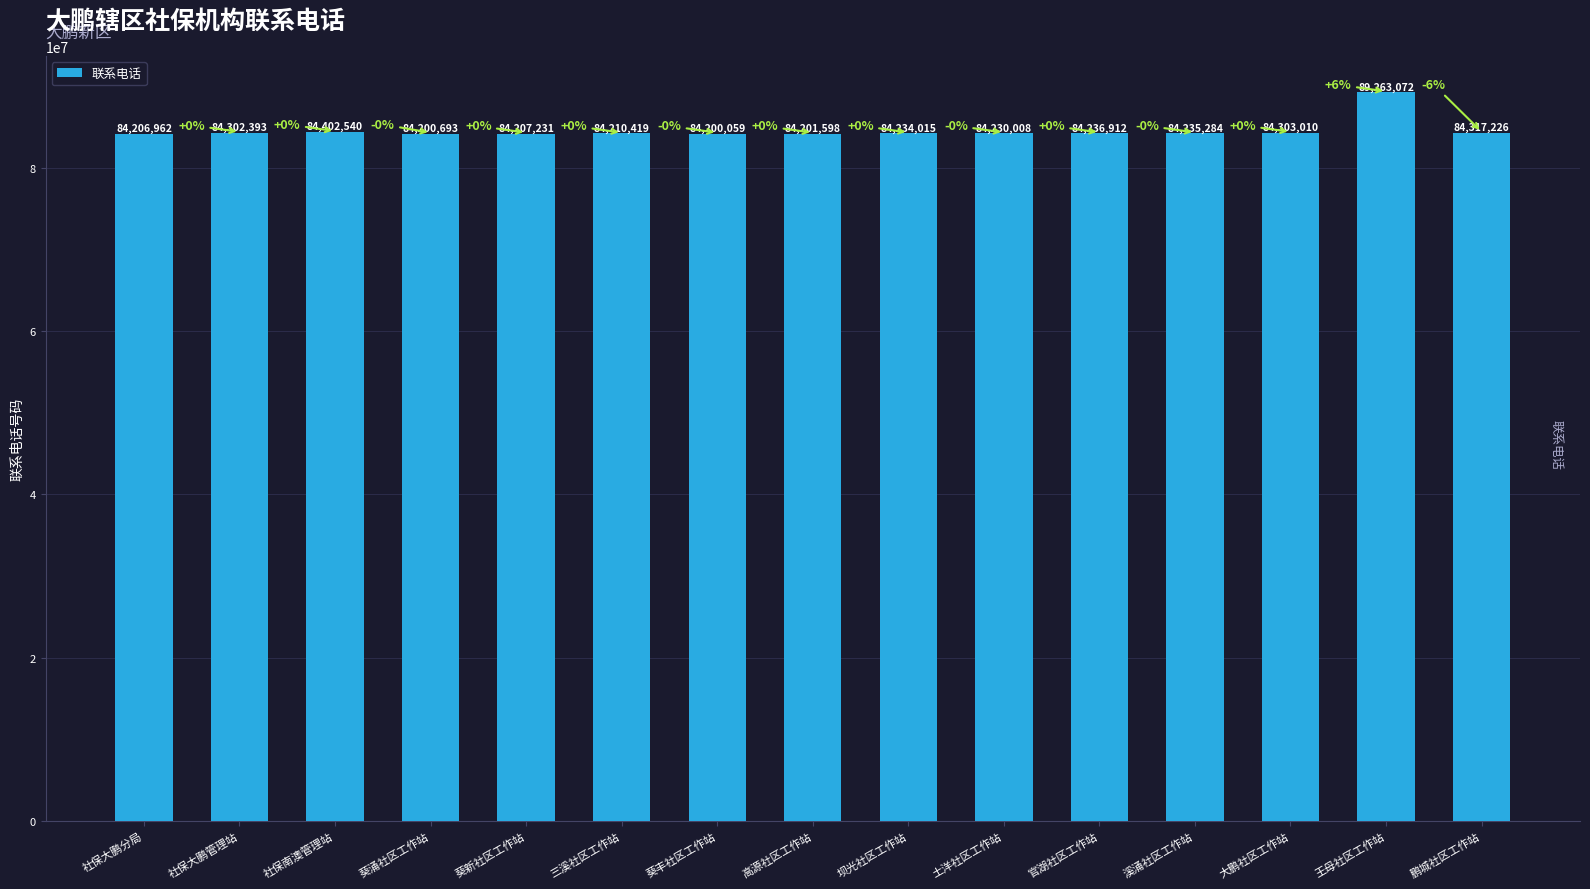

Which label corresponds to the largest value in the chart?

王母社区工作站